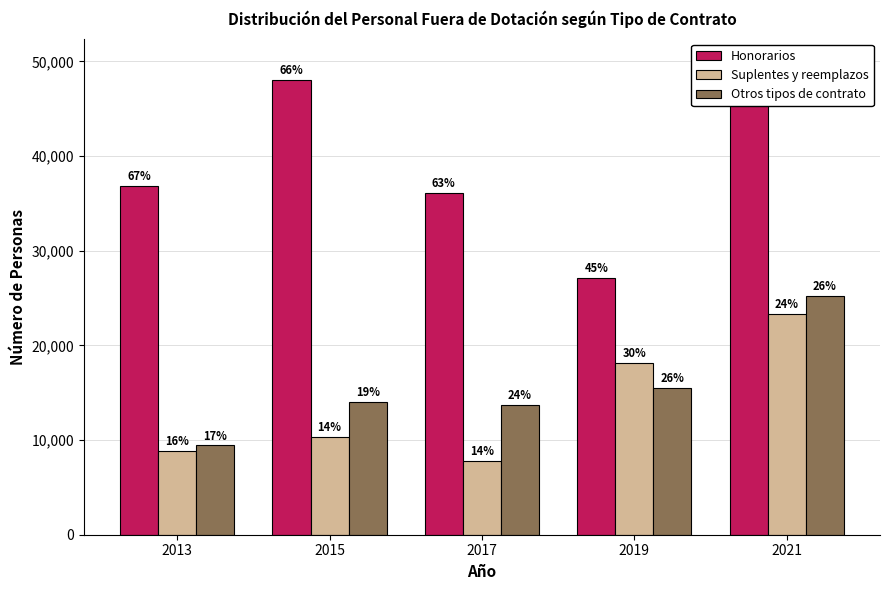

Reading left to right, extract all data points from this chart.

Honorarios: 36866	48031	36125	27130	49921
Suplentes y reemplazos: 8898	10301	7789	18185	23291
Otros tipos de contrato: 9431	14051	13675	15522	25206